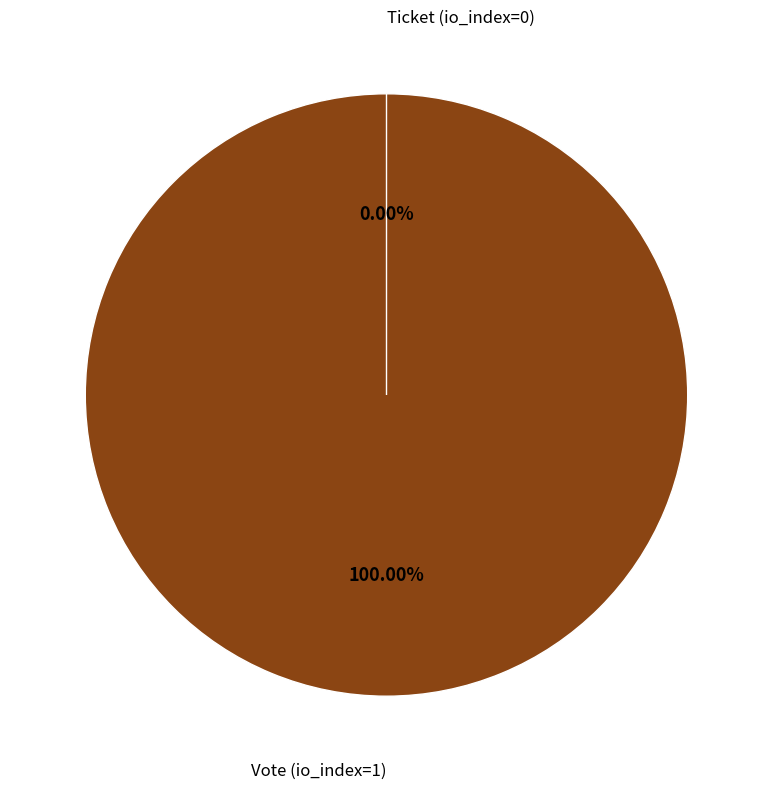

To the nearest percent, what percentage of the pie is Vote (io_index=1)?

100%